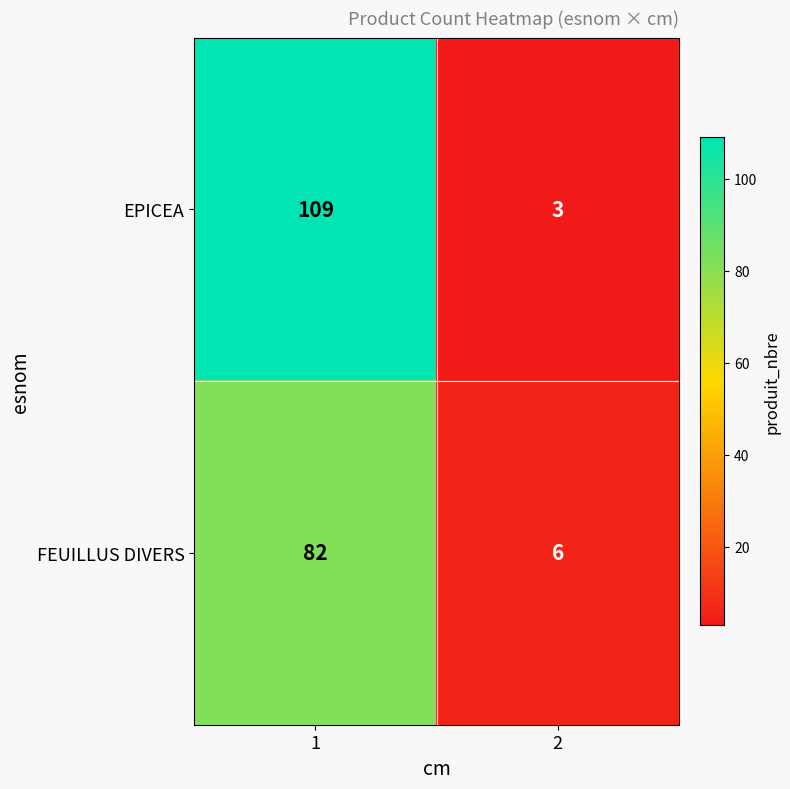

Between 1 and 2, which series saw the biggest shift?

EPICEA